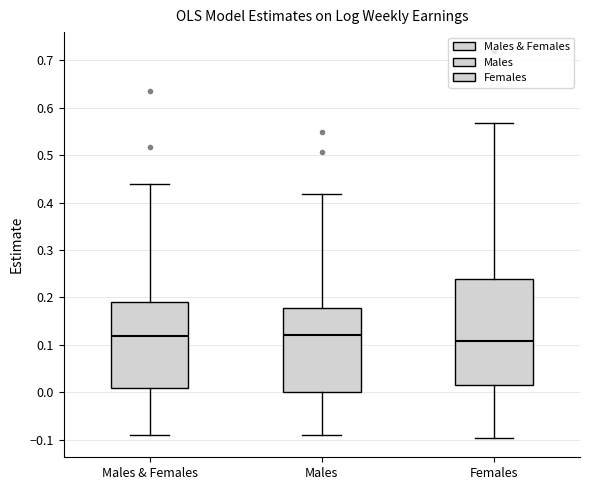

Where does the median line of the box for Females sit on the y-axis? The values are not printed on the chart, so give them approximately, as read against the axis.

0.11